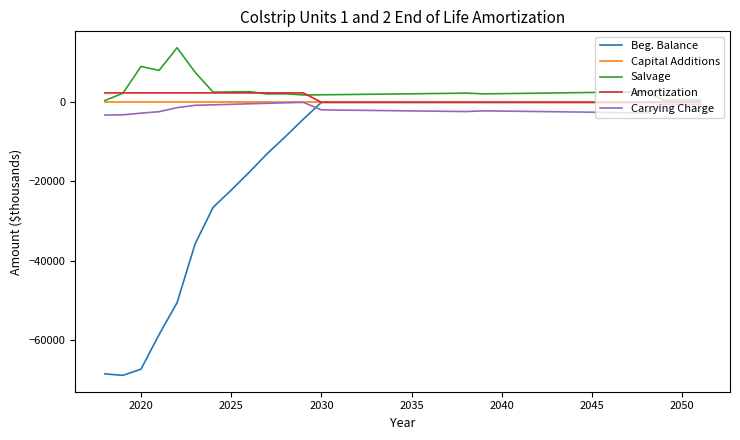

Which series has the largest range (max minus min)?

Beg. Balance